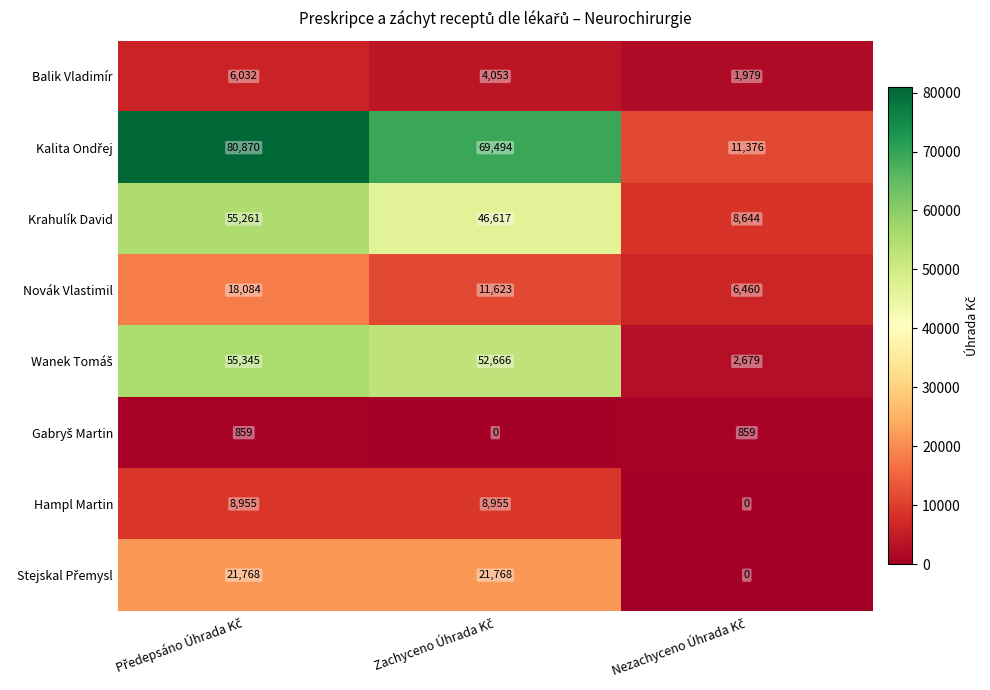

What is the sum of all Hampl Martin values?

17910